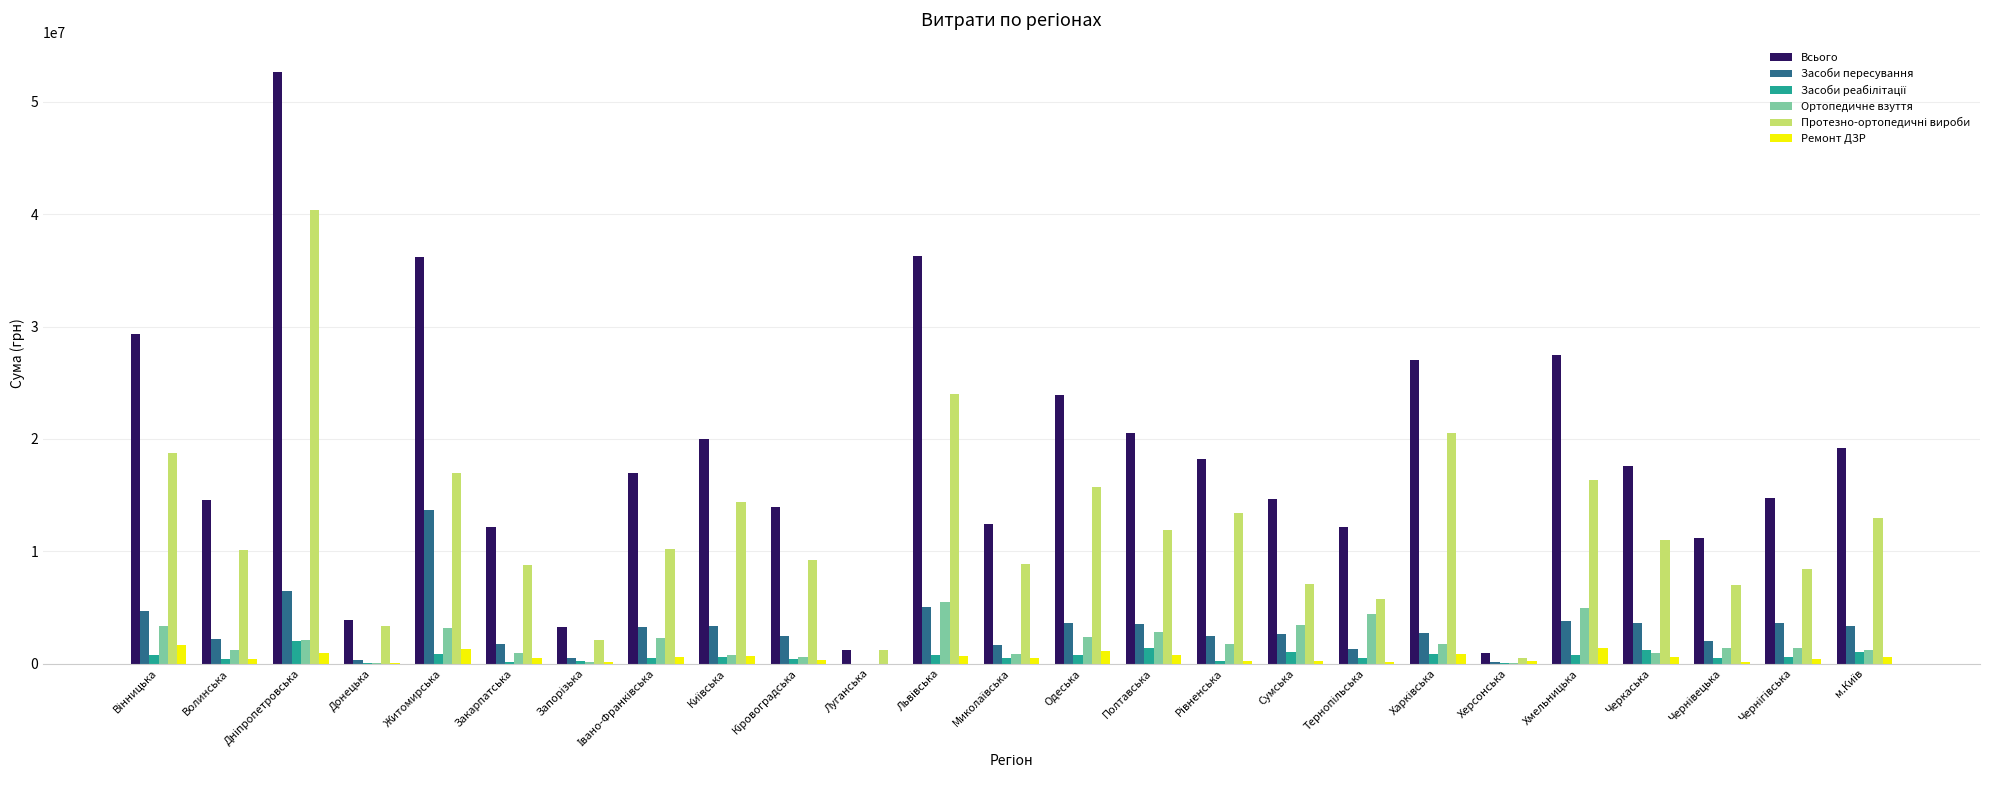

Is the value of Засоби пересування at Донецька greater than the value of Ортопедичне взуття at Хмельницька?

No